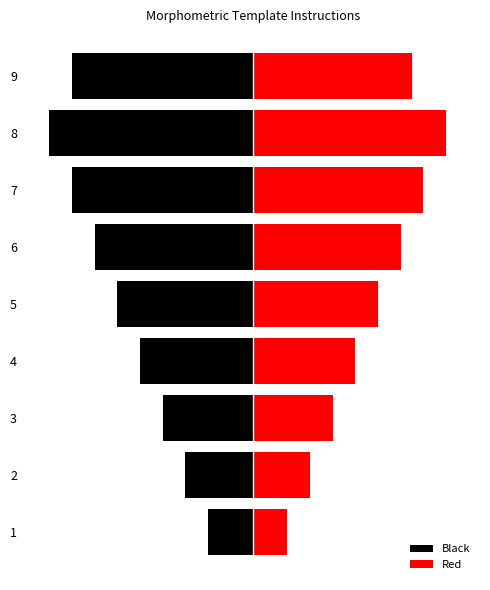

What is the sum of the Red values at 8 and 2?

21